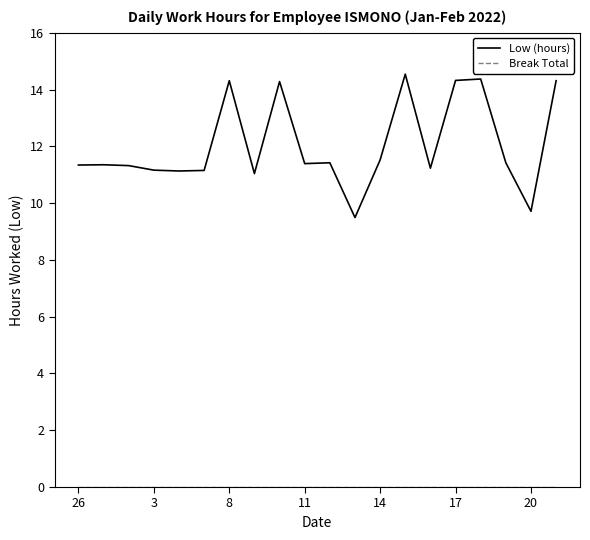

Does the chart have visible grid lines?

No